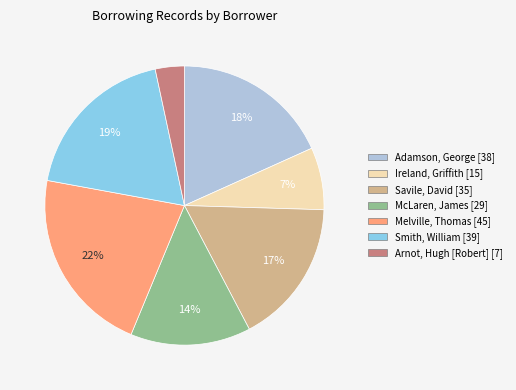

Is there any slice that represents more than half of the pie?

No